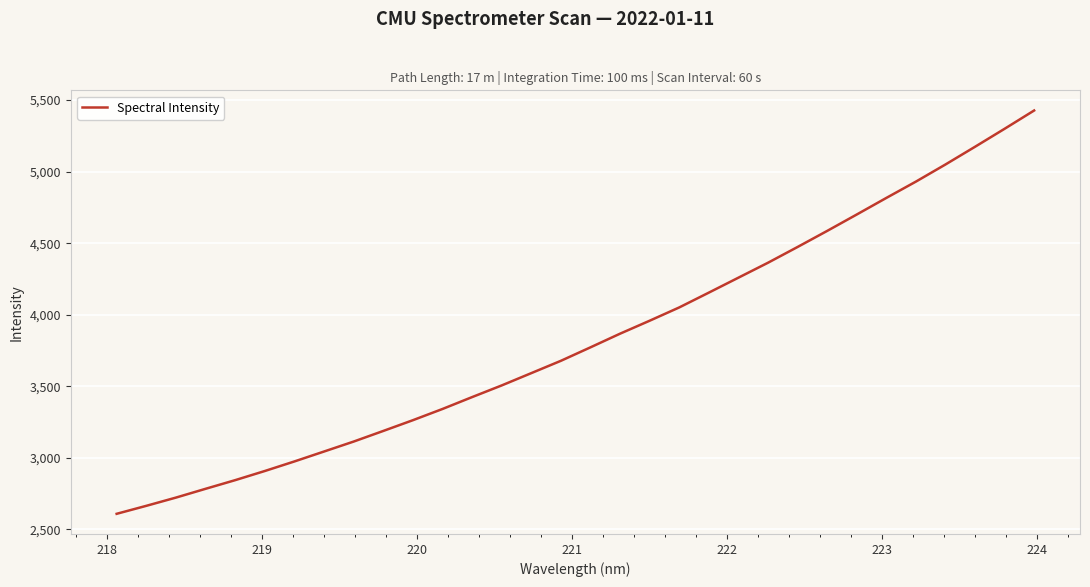

What is the greatest value displayed?

5426.9